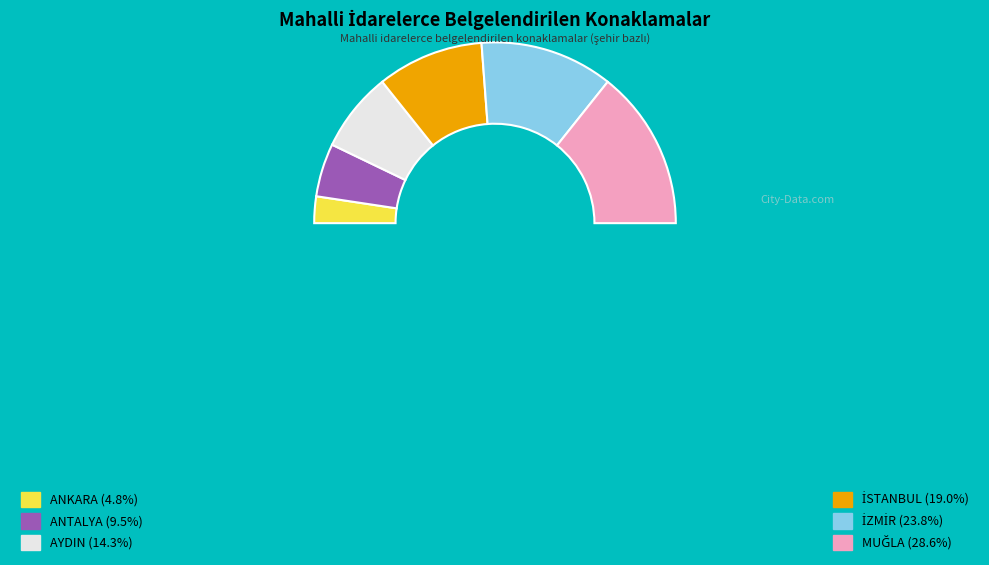

Rank the categories by value from highest to lowest.

MUĞLA, İZMİR, İSTANBUL, AYDIN, ANTALYA, ANKARA